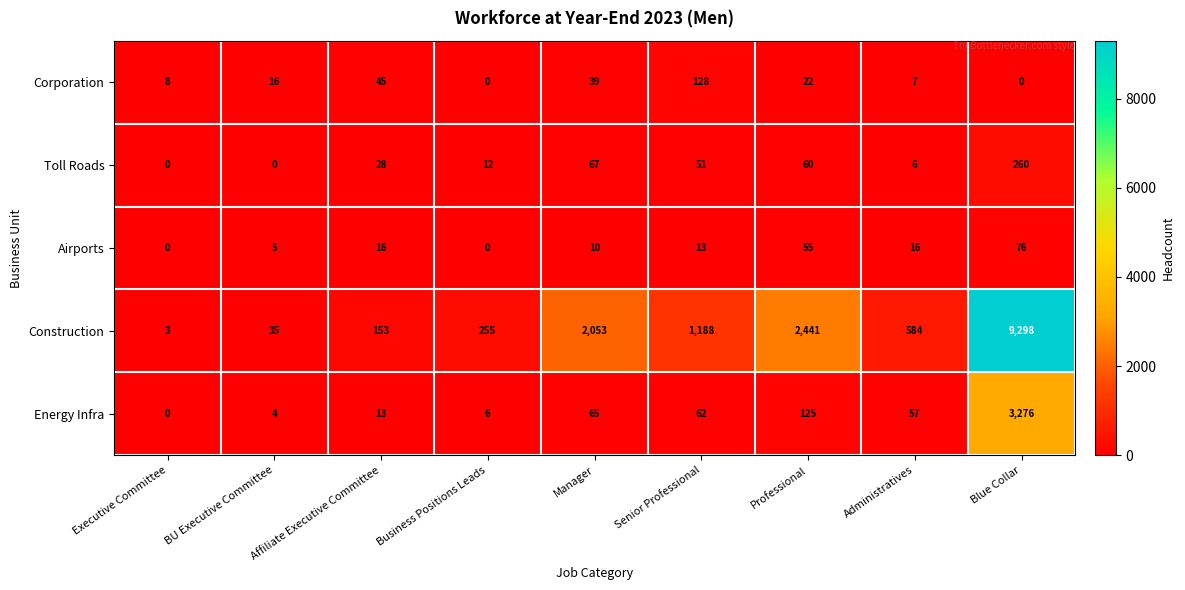

Which label corresponds to the largest value in the chart?

Blue Collar